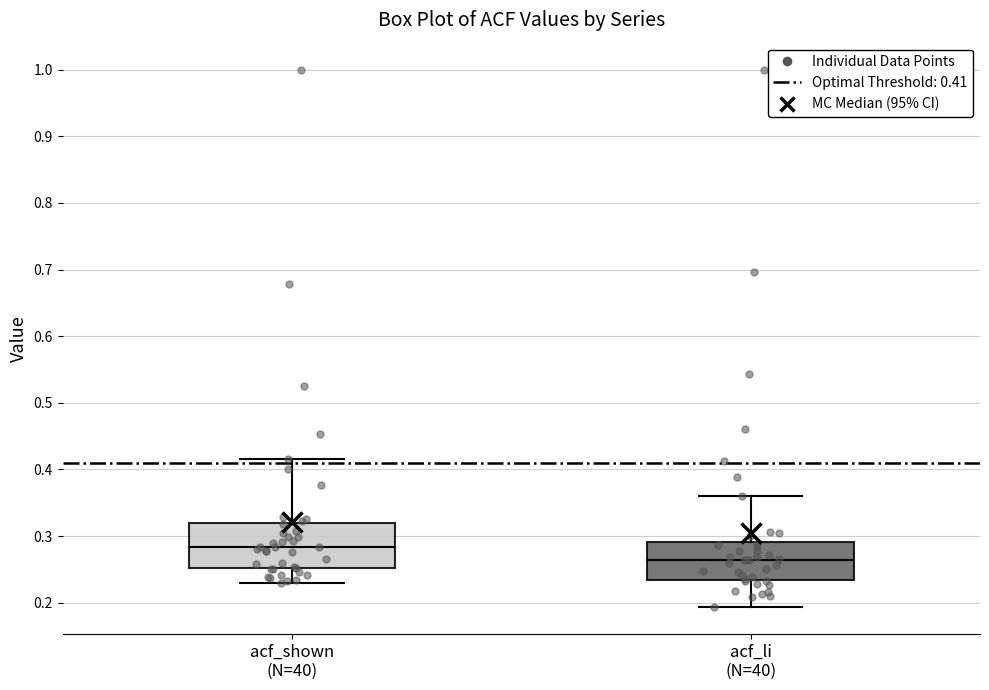

Where is the upper edge of the box for acf_li (N=40) on the y-axis? The values are not printed on the chart, so give them approximately, as read against the axis.

0.29